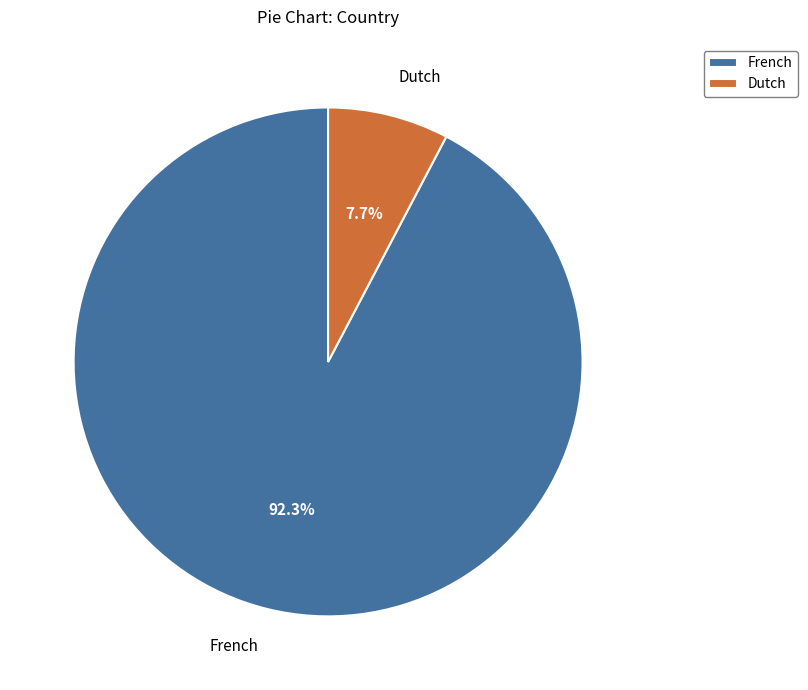

Approximately how many times larger is the value at Dutch compared to French?

0.1